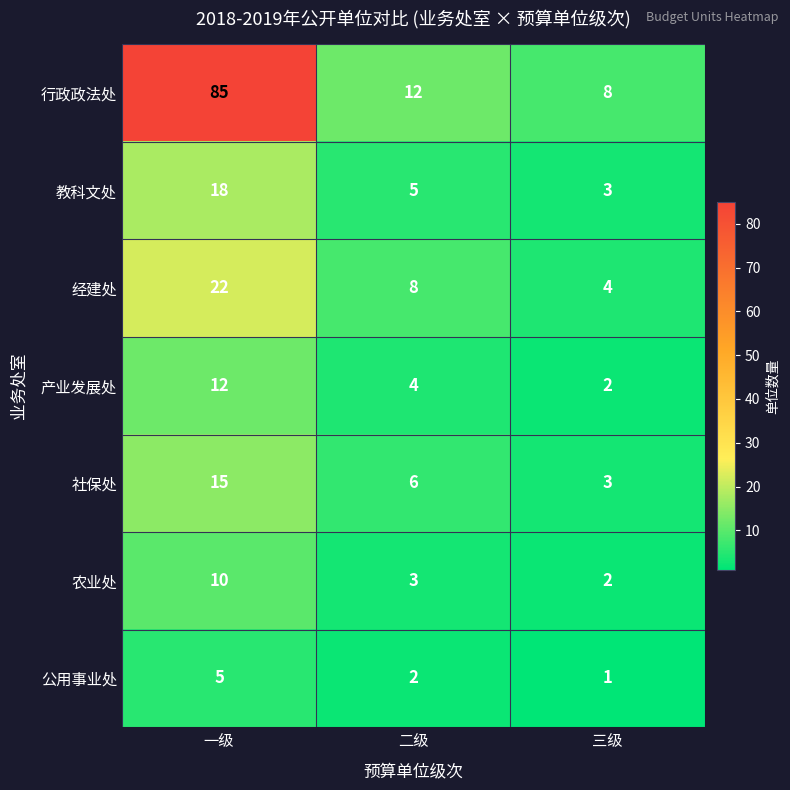

What is the average value of the 经建处 series?

11